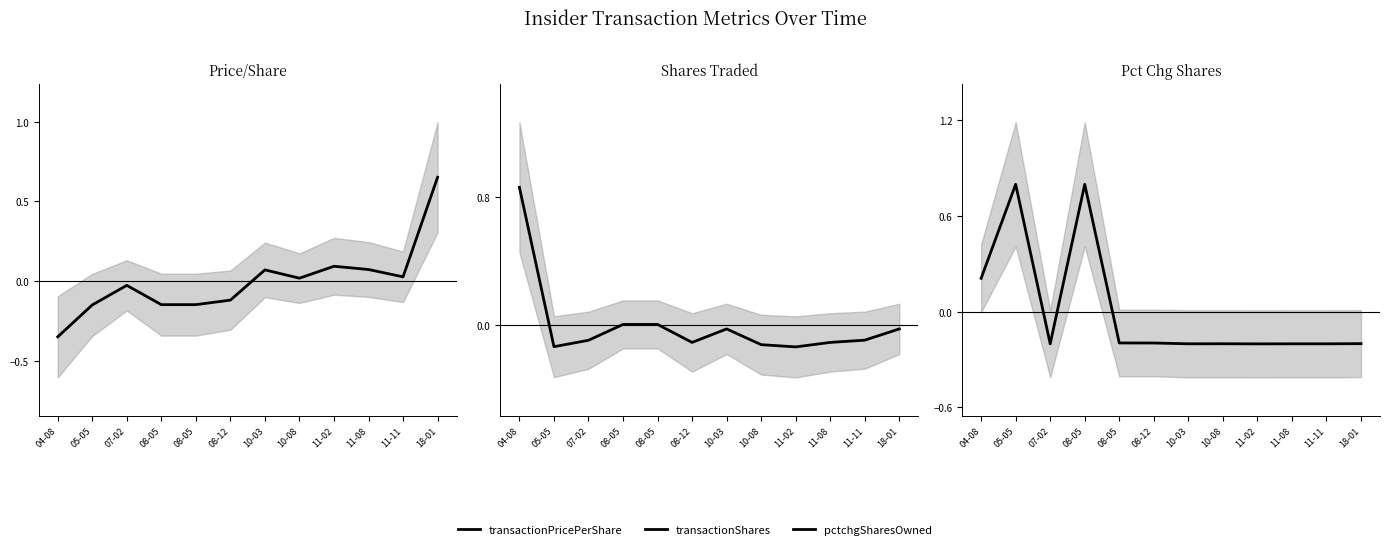

Which series has the largest range (max minus min)?

transactionPricePerShare